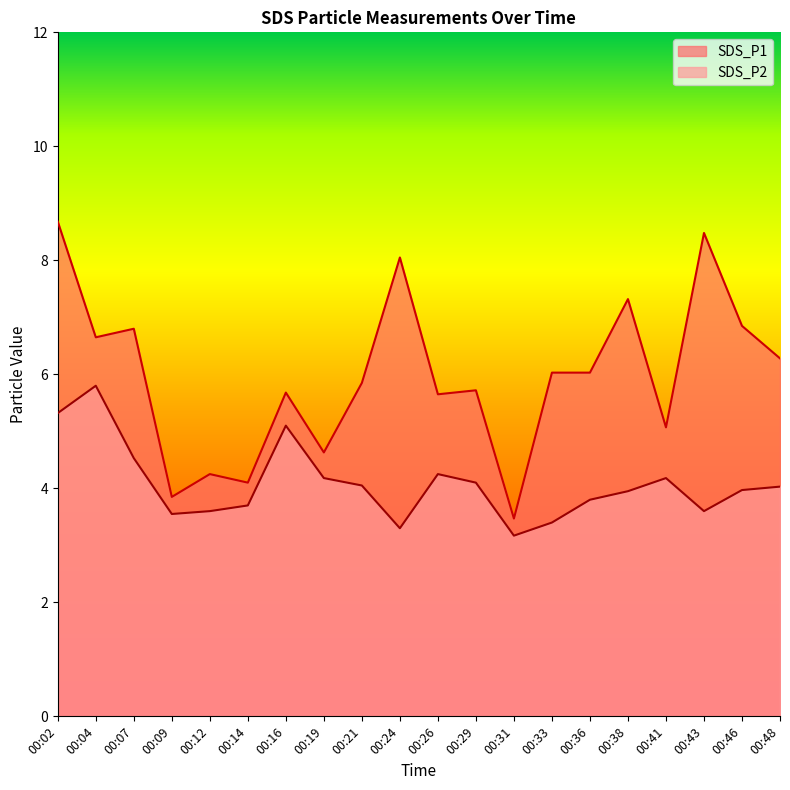

What is the difference between the highest and lowest values at 00:48?

2.2